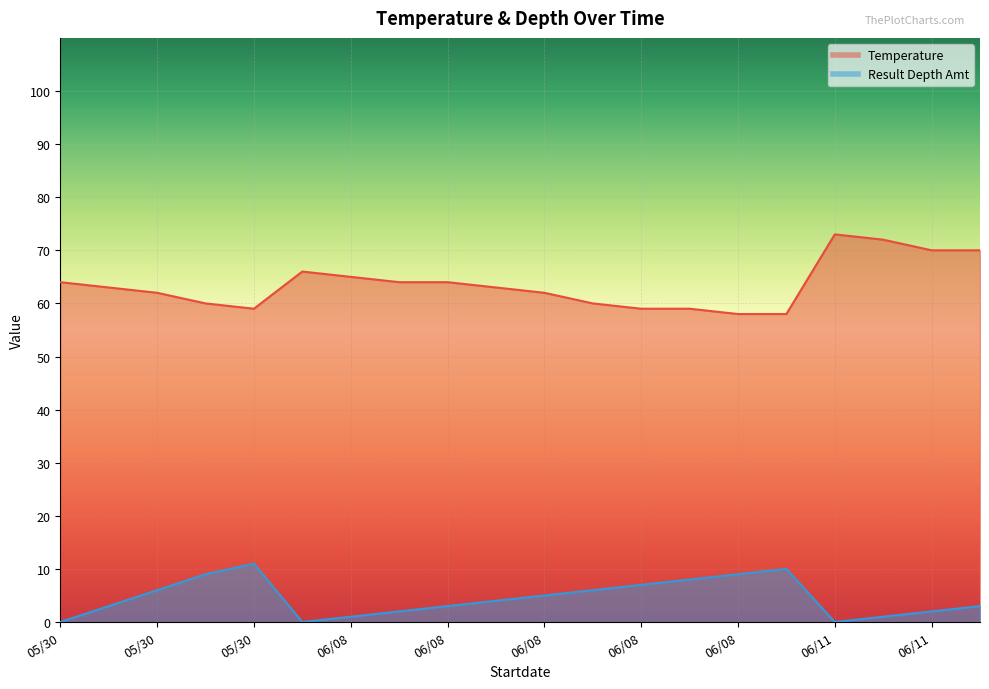

What is the label of the 12th point from the left?

06/08